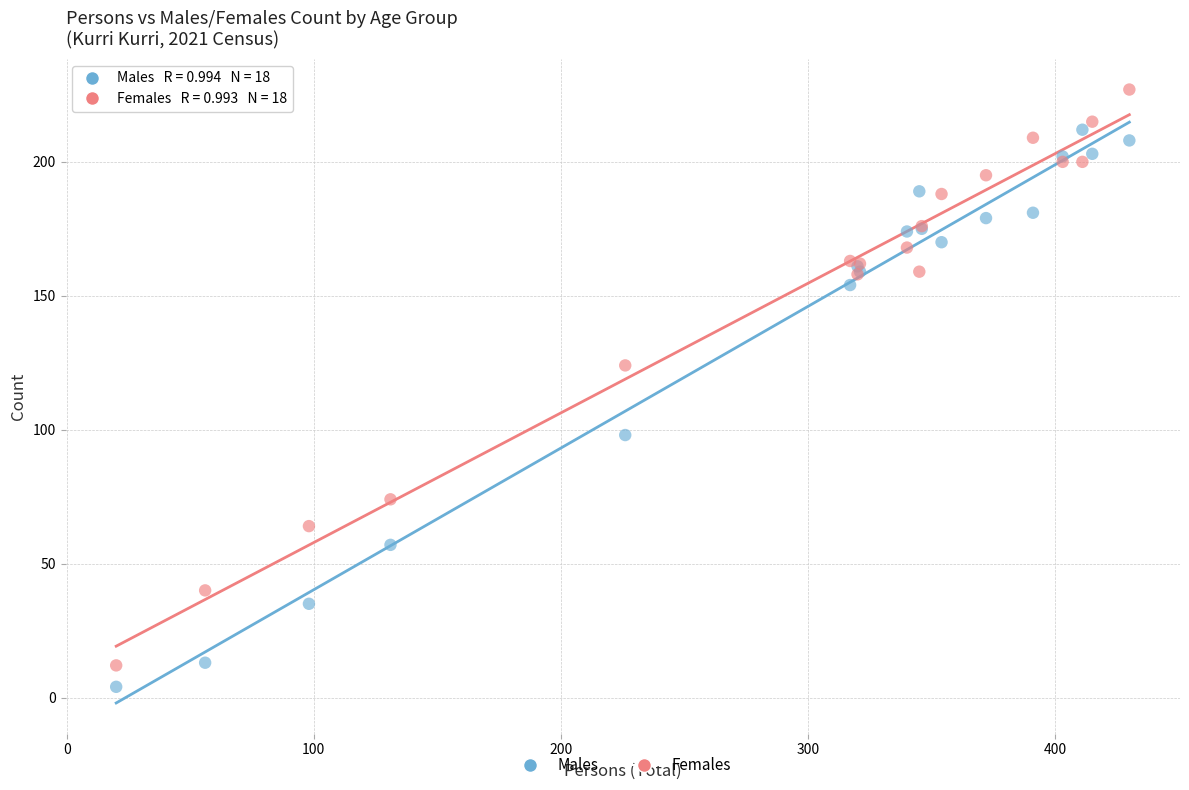

Which series reaches the minimum Y coordinate?

Males